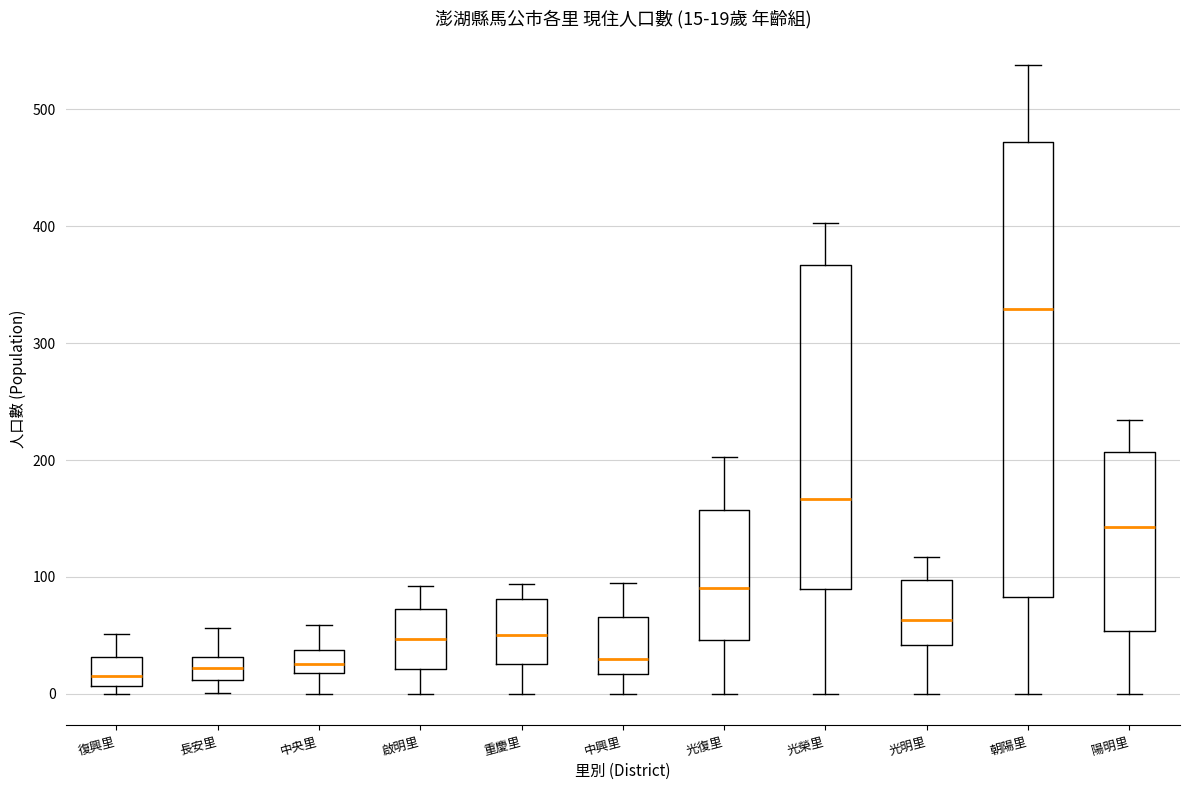

Which box's median line is the highest?

朝陽里